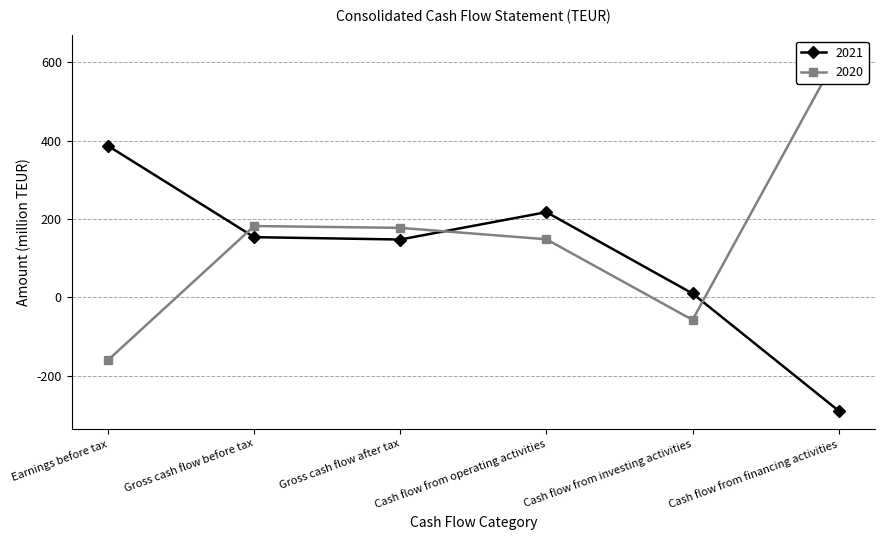

At how many categories does at least one series exceed -195?

6